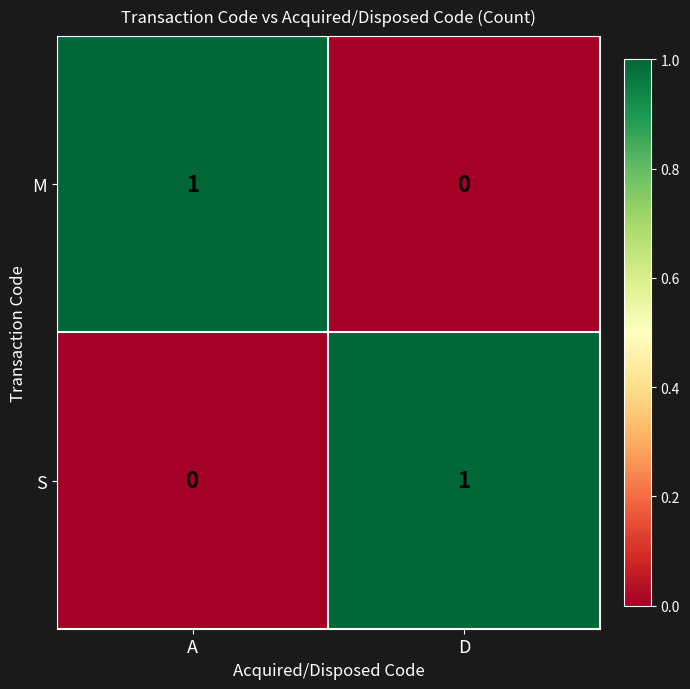

At D, list the series in order from largest to smallest.

S, M